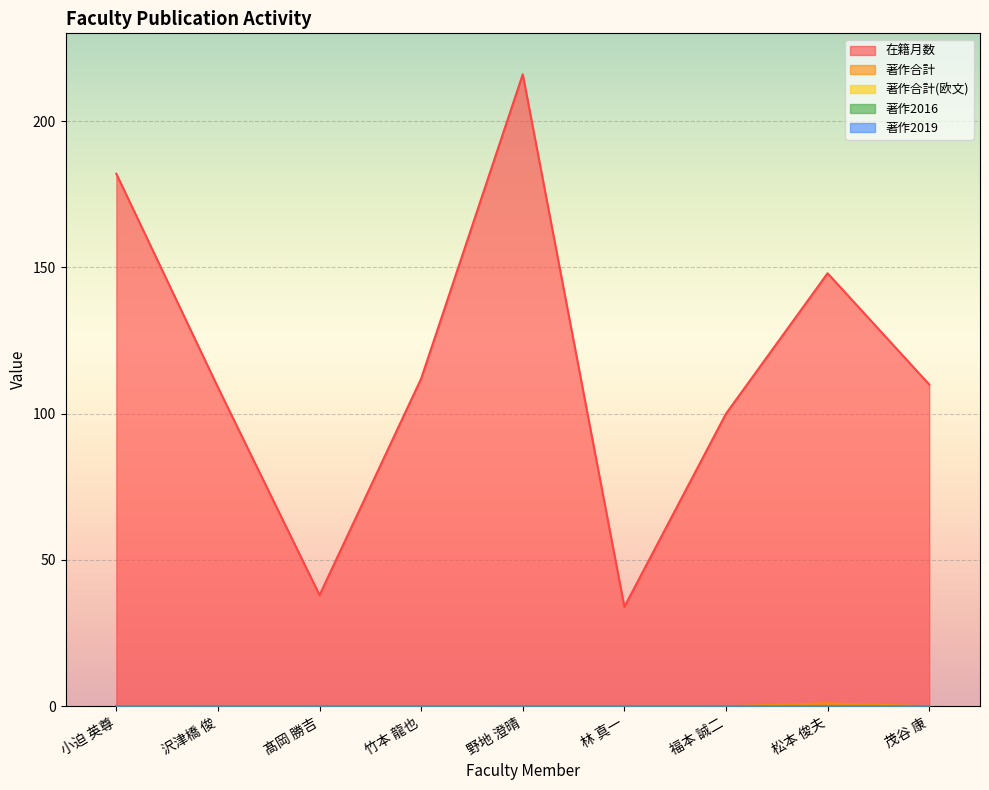

Is it true that 著作合計 equals 1 at 茂谷 康?

False